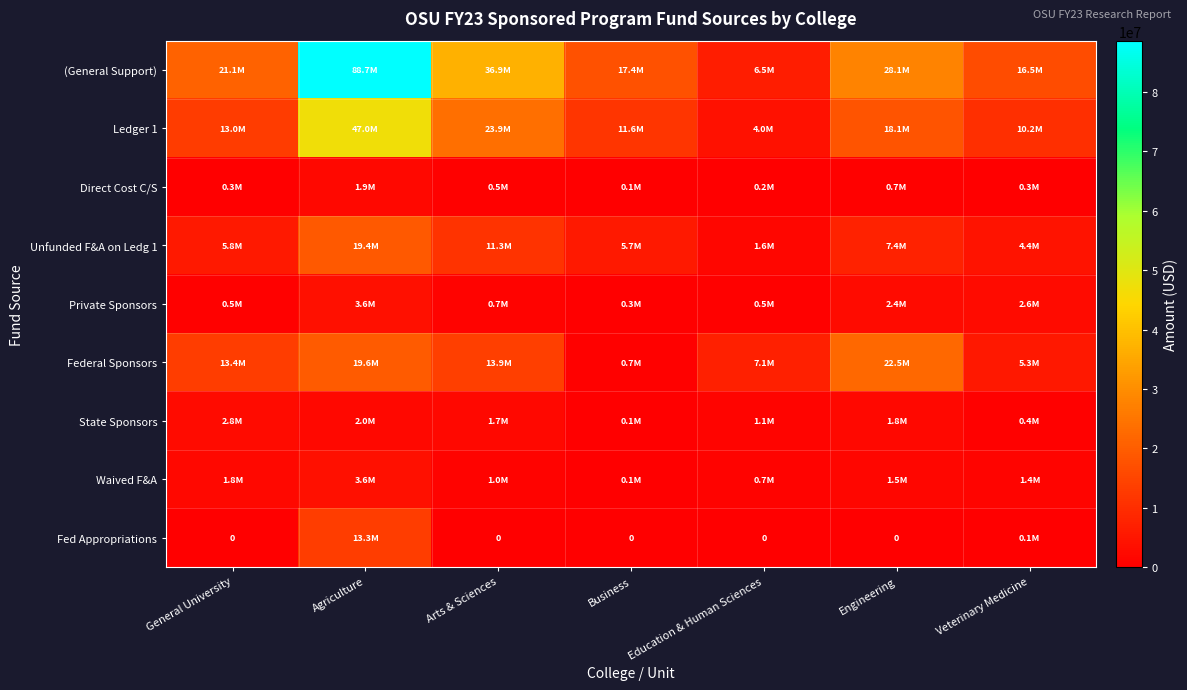

At which label is State Sponsors closest to 1452683?

Arts & Sciences